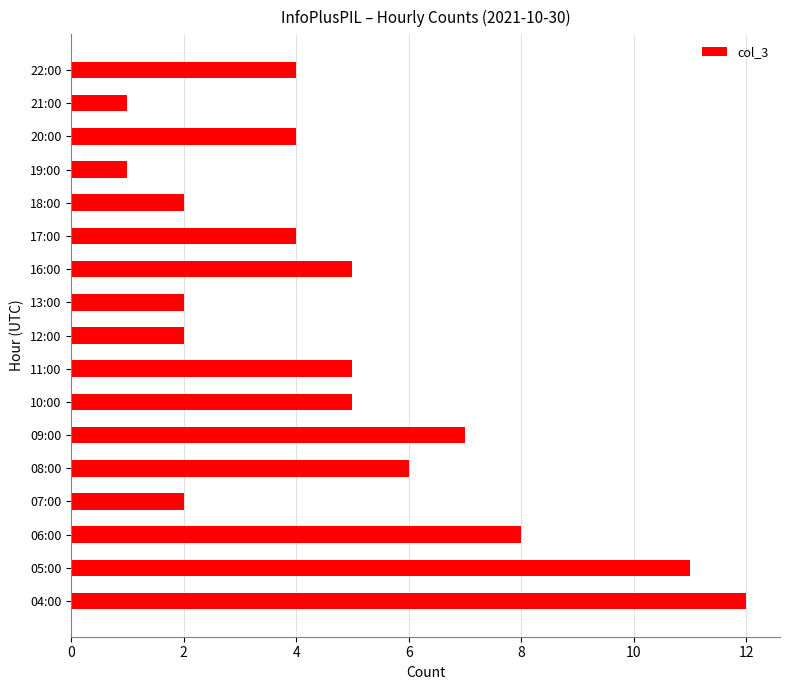

What is the difference between the maximum and minimum values?

11